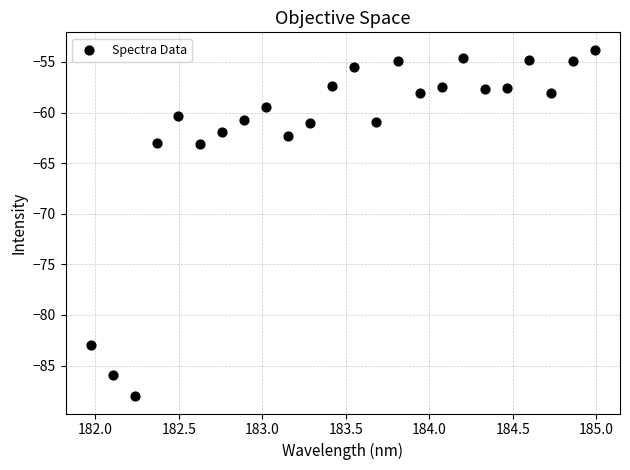

What is the range of X values (max minus min)?

3.0